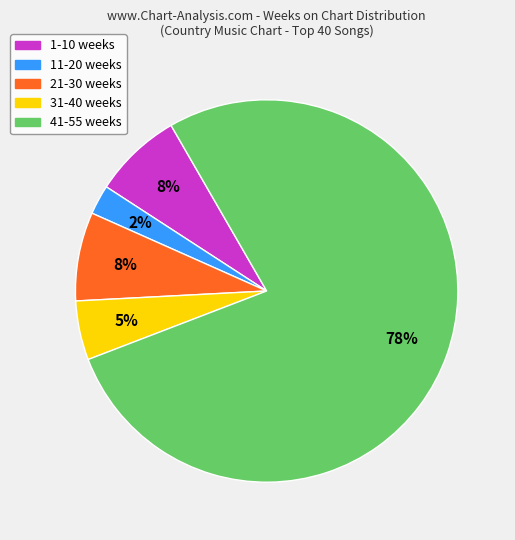

Is there any slice that represents more than half of the pie?

Yes